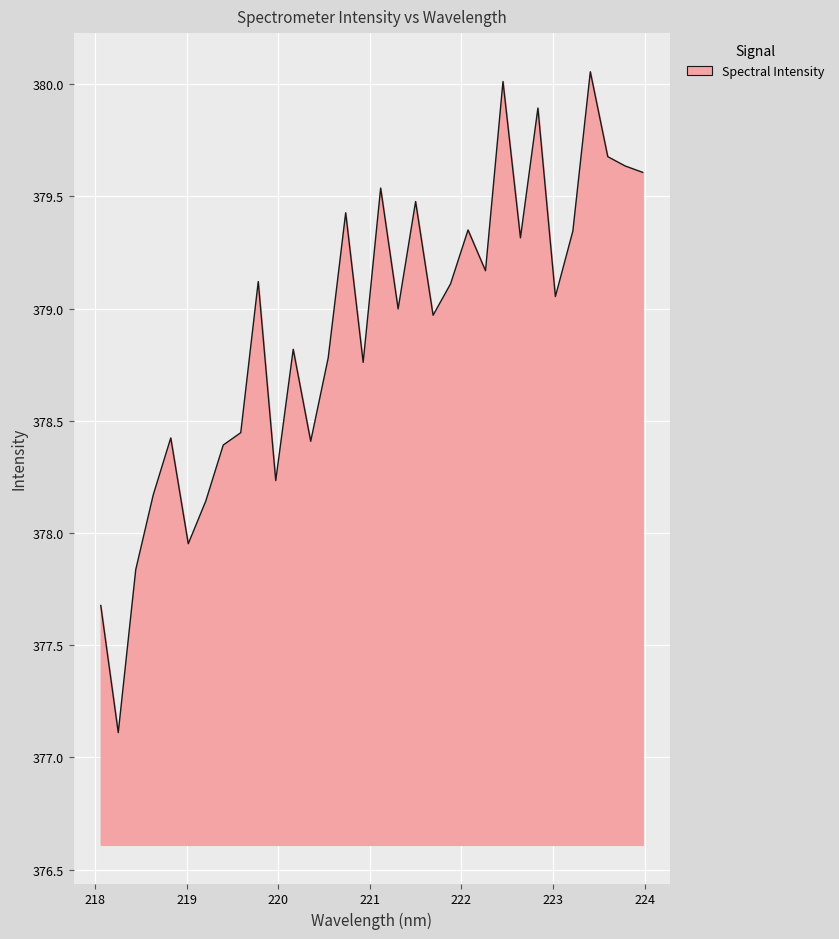

What is the minimum value shown in the chart?

377.1